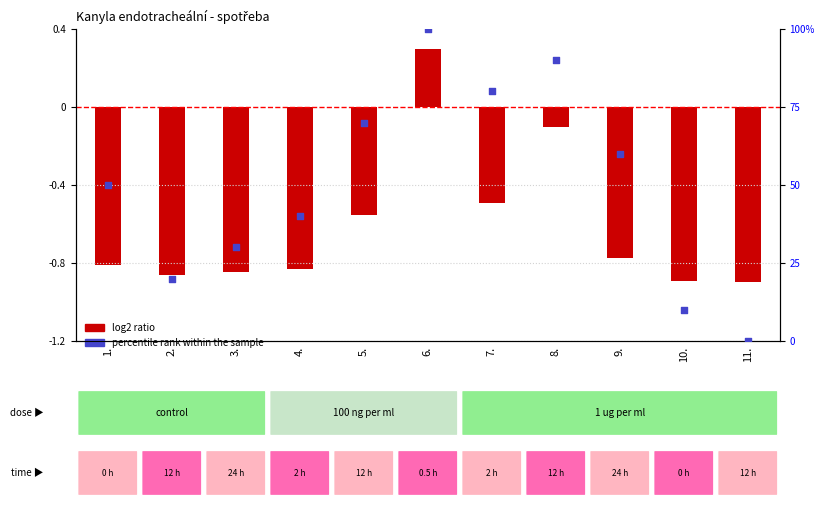

What is the change in value from 6. to 10.?

-90